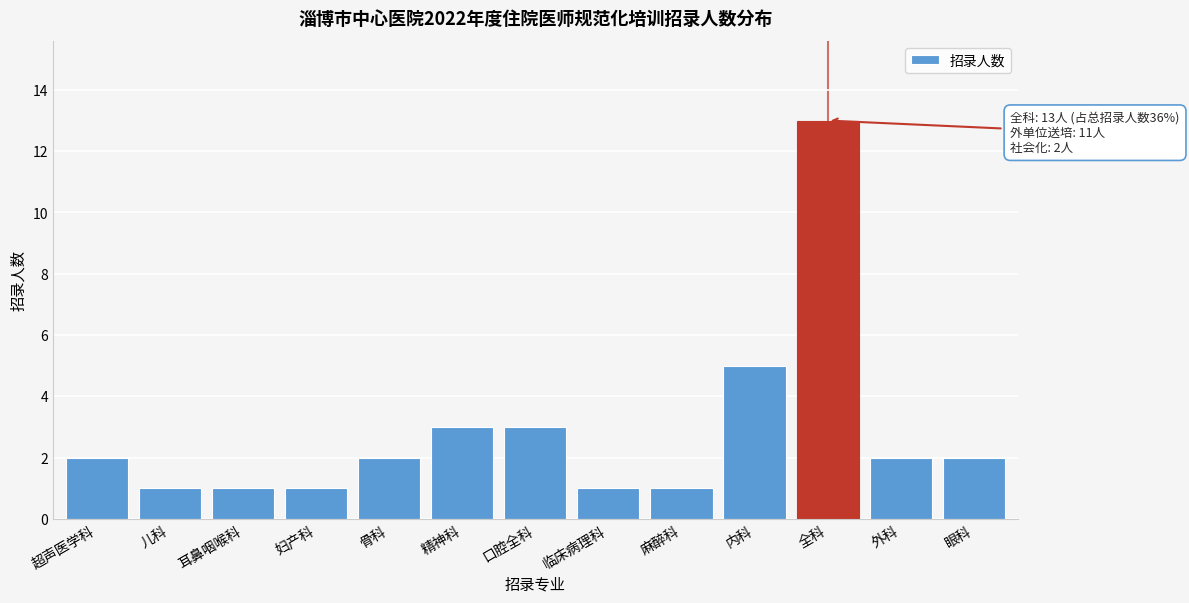

Reading left to right, transcribe all the data shown in this chart.

超声医学科=2	儿科=1	耳鼻咽喉科=1	妇产科=1	骨科=2	精神科=3	口腔全科=3	临床病理科=1	麻醉科=1	内科=5	全科=13	外科=2	眼科=2